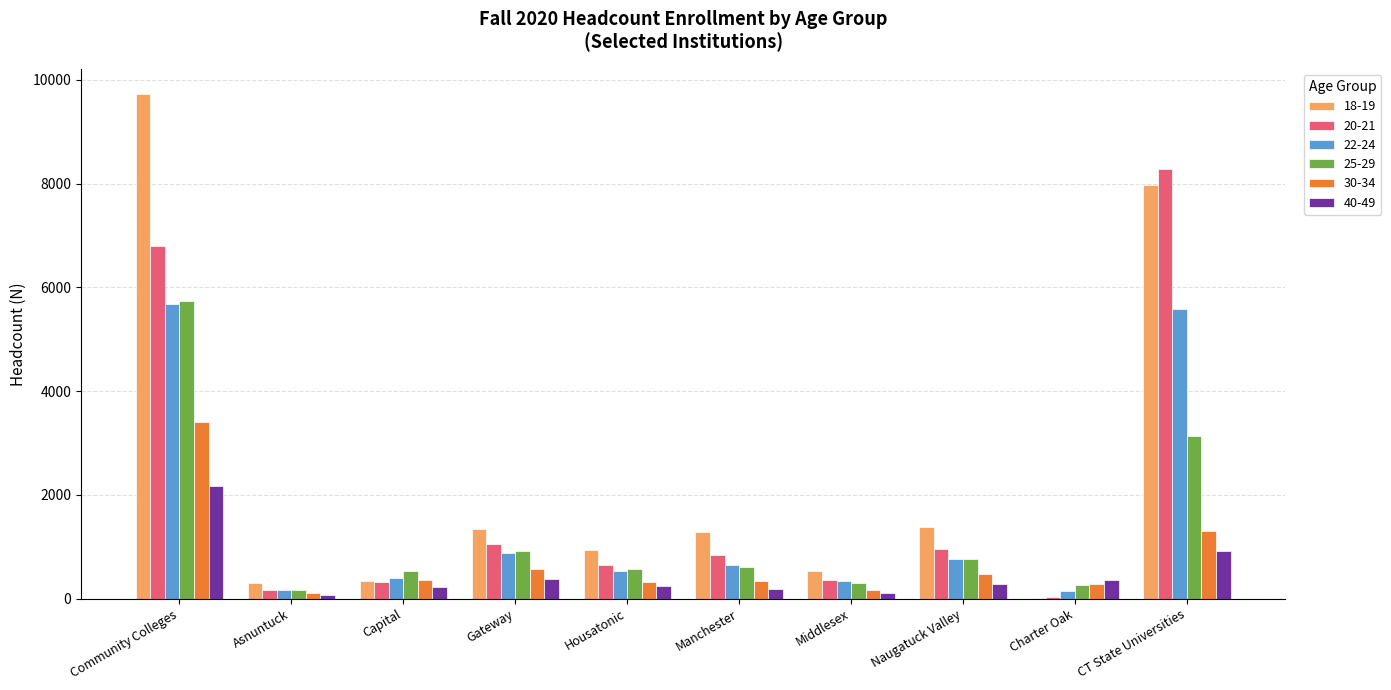

True or false: 40-49 has a value of 365 at Charter Oak.

True